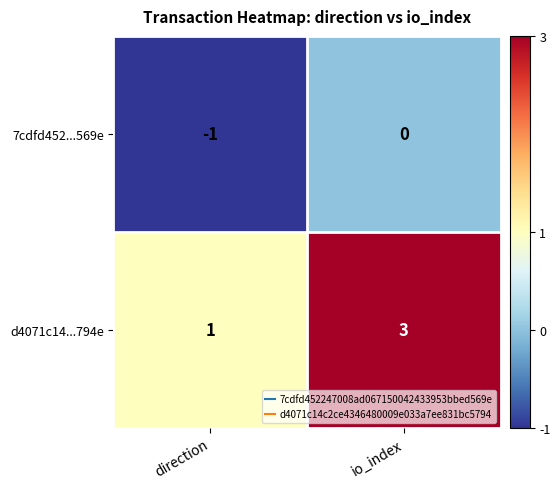

Is it true that 7cdfd452...569e equals -1 at direction?

True